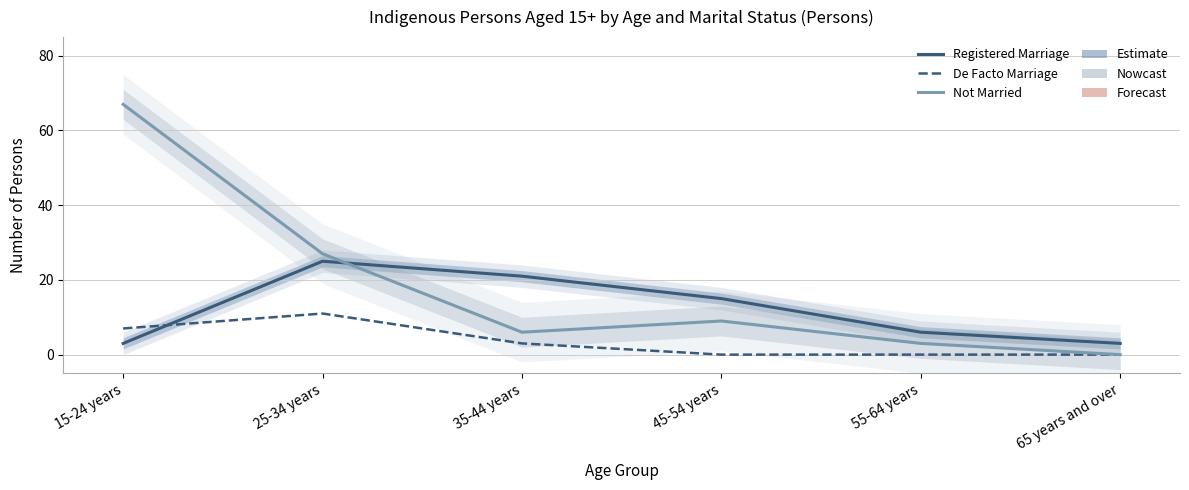

Which series has the largest total across all categories?

Not Married